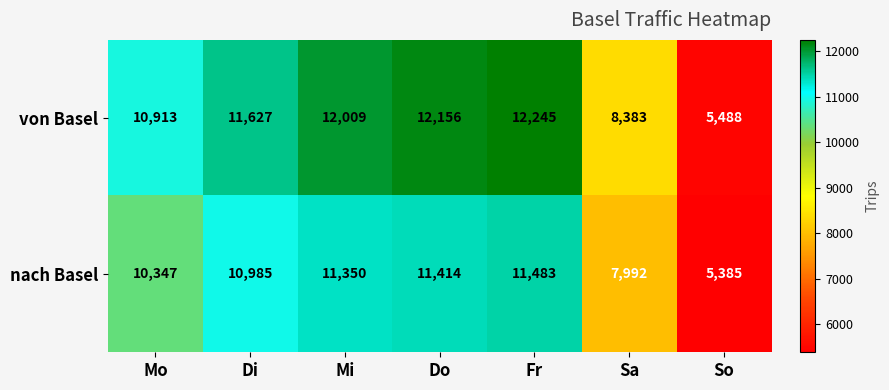

At which category is the sum across all series the highest?

Fr